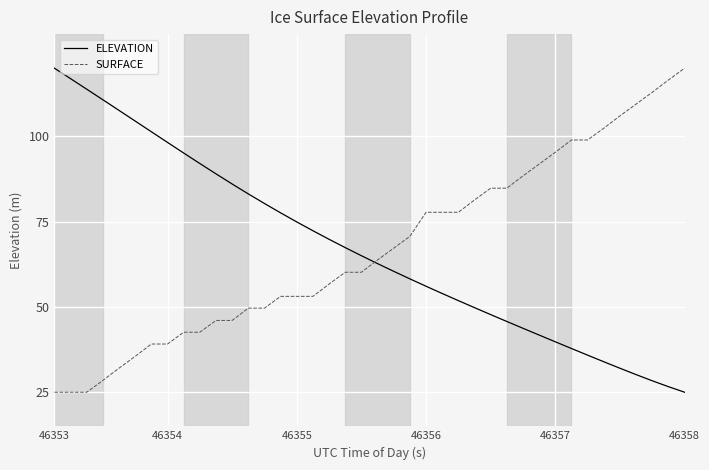

Reading right to left, extract all data points from this chart.

ELEVATION: 25.0	26.6	28.4	30.2	32.0	33.9	35.9	37.8	39.8	41.8	43.7	45.7	47.8	49.8	51.9	53.9	56.1	58.2	60.4	62.7	65.0	67.4	69.8	72.3	74.9	77.6	80.3	83.2	86.1	89.0	92.1	95.1	98.2	101.4	104.5	107.6	110.7	113.8	116.9	120.0
SURFACE: 120.0	116.5	112.9	109.5	106.0	102.4	99.0	99.0	95.3	91.9	88.4	84.8	84.8	81.4	77.8	77.8	77.8	70.7	67.2	63.8	60.2	60.2	56.7	53.1	53.1	53.1	49.7	49.7	46.0	46.0	42.6	42.6	39.1	39.1	35.5	32.1	28.5	25.0	25.0	25.0